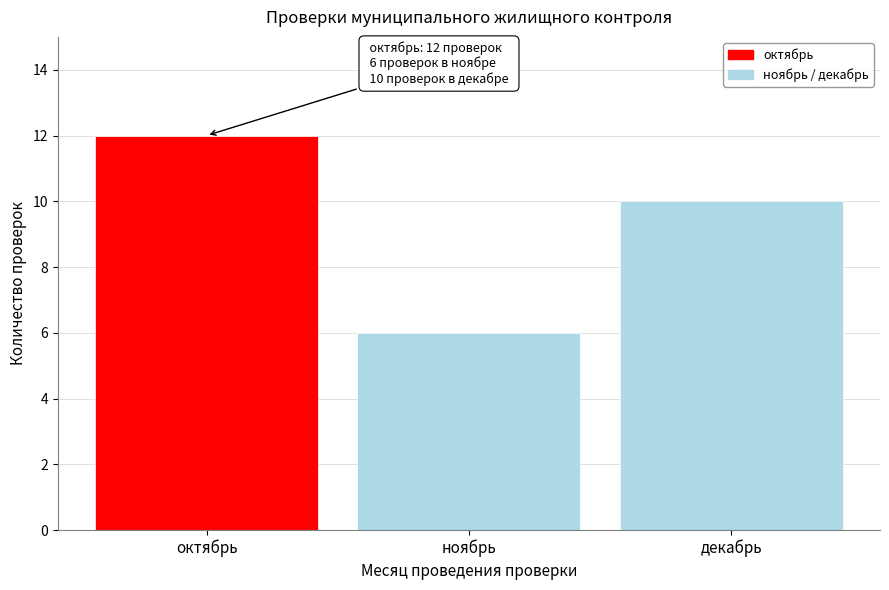

Reading right to left, transcribe all the data shown in this chart.

10	6	12